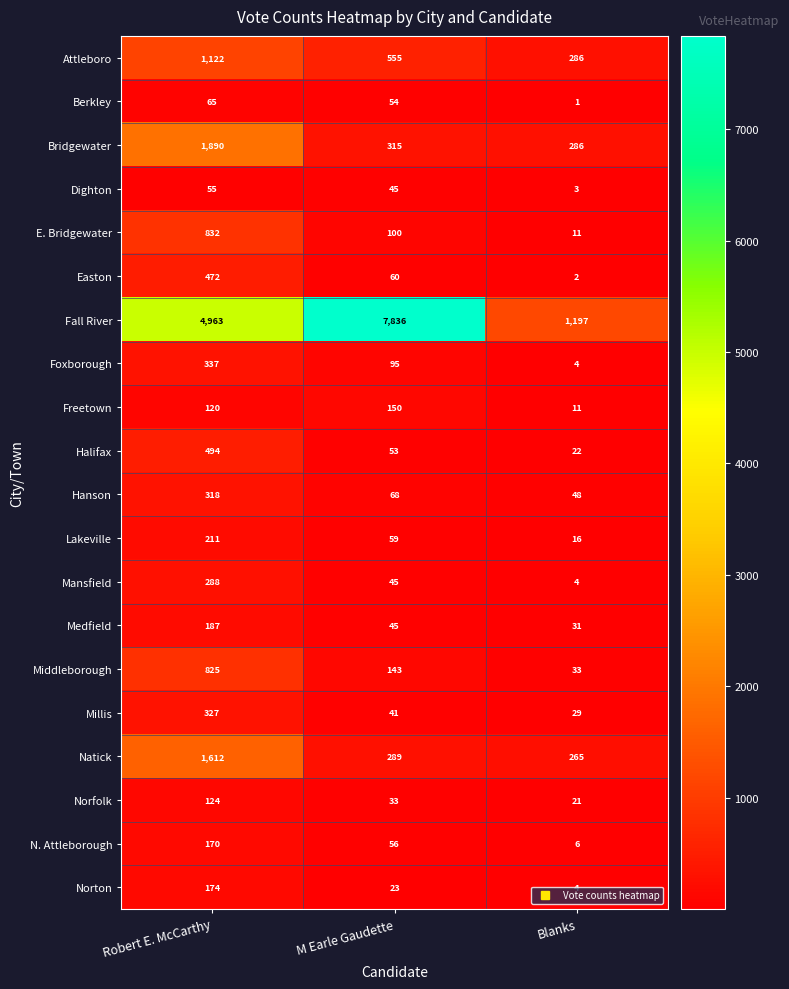

What is the difference between the maximum and second lowest values in the Easton series?

412